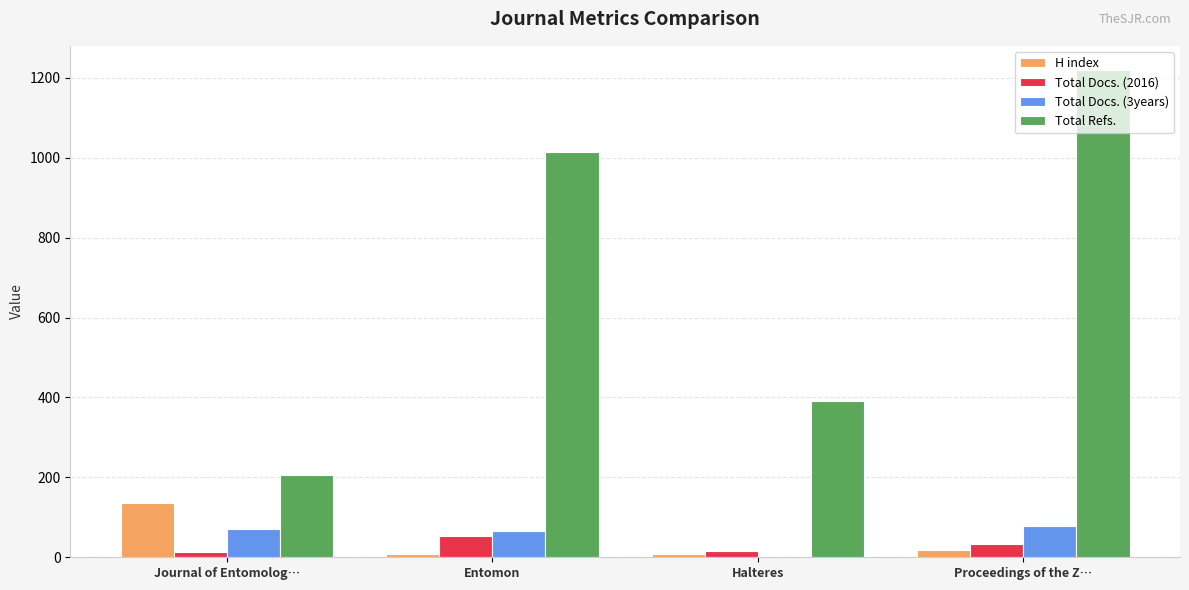

What is the sum of all Total Refs. values?

2829